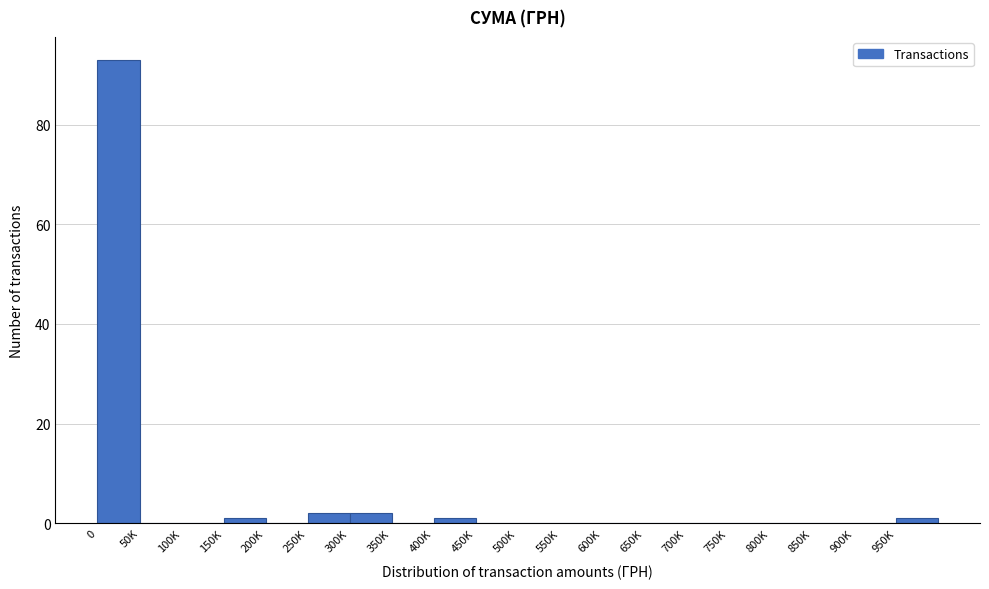

Reading left to right, transcribe all the data shown in this chart.

0=93	50K=0	100K=0	150K=1	200K=0	250K=2	300K=2	350K=0	400K=1	450K=0	500K=0	550K=0	600K=0	650K=0	700K=0	750K=0	800K=0	850K=0	900K=0	950K=1